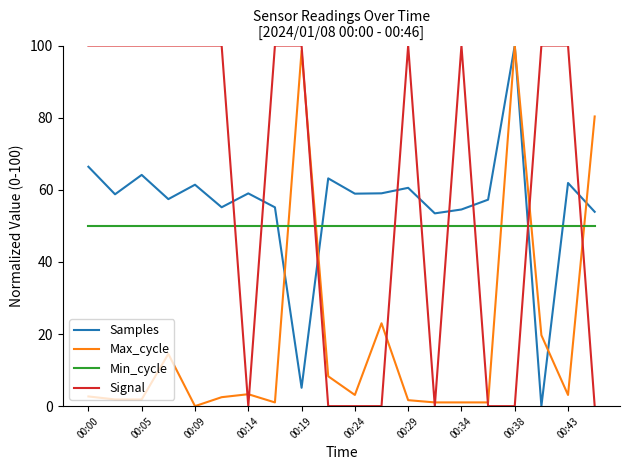

True or false: Min_cycle and Signal cross at least once.

True